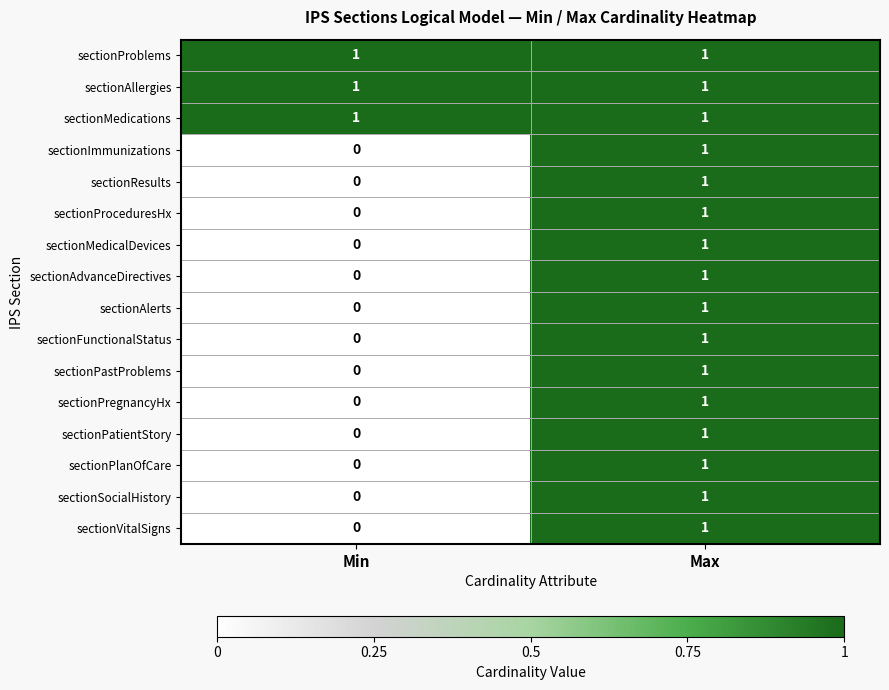

The sectionPlanOfCare series shows -1 at Min. True or false?

False